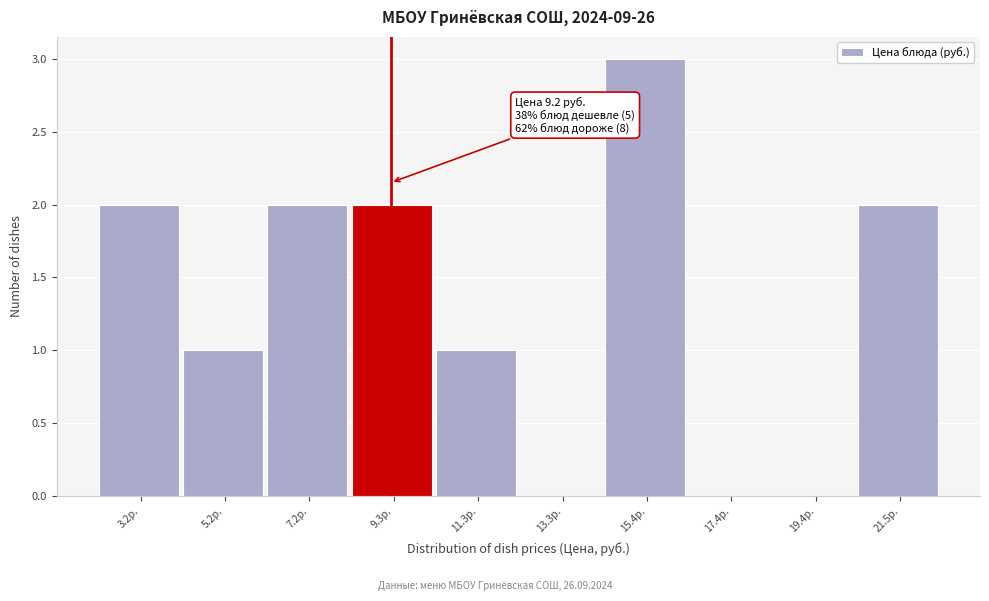

Which range on the x-axis has the tallest bar?

14.5 to 16.5